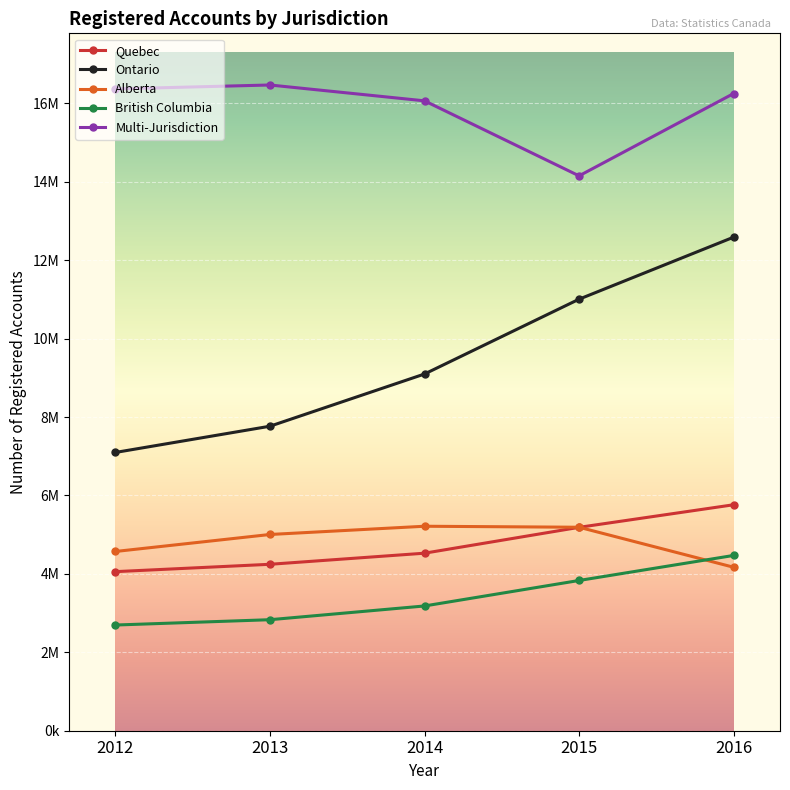

True or false: Ontario and British Columbia cross at least once.

False